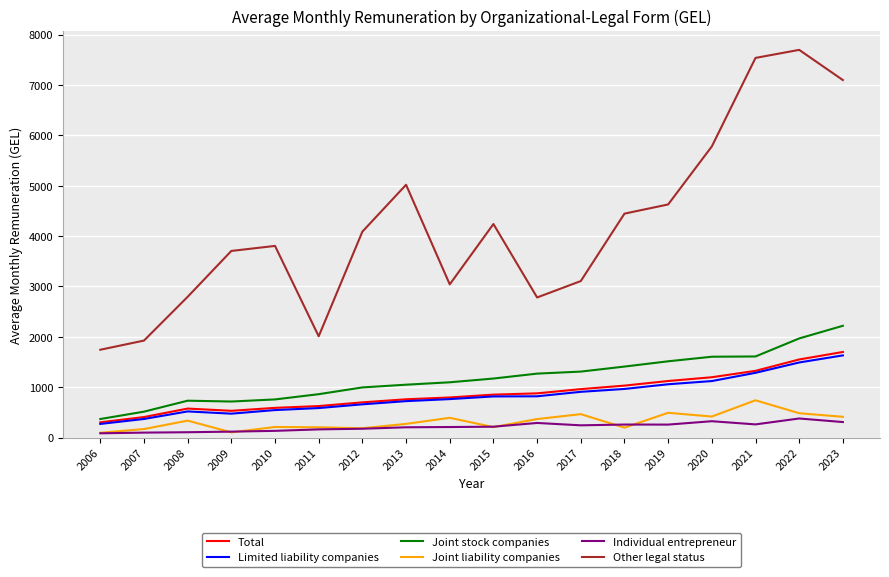

True or false: Individual entrepreneur and Total intersect in this chart.

False